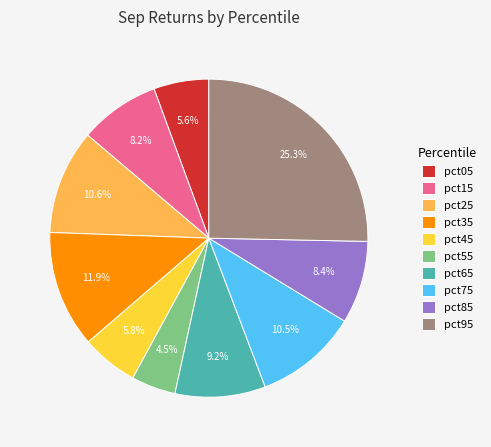

Which has a higher value, pct25 or pct05?

pct25